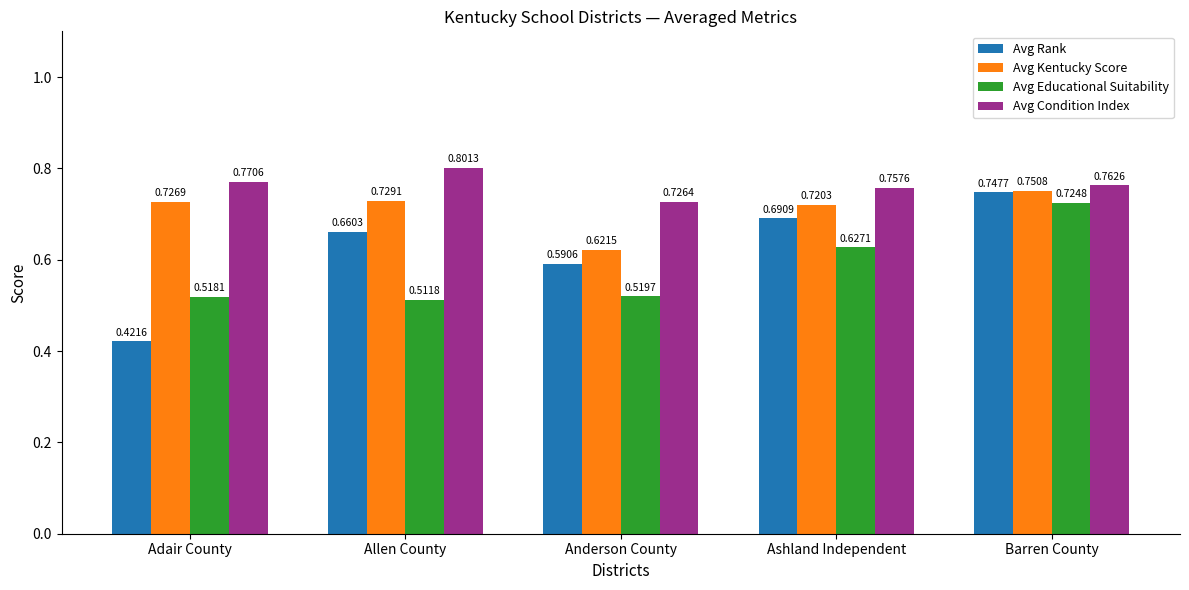

At how many categories does at least one series exceed 0?

5